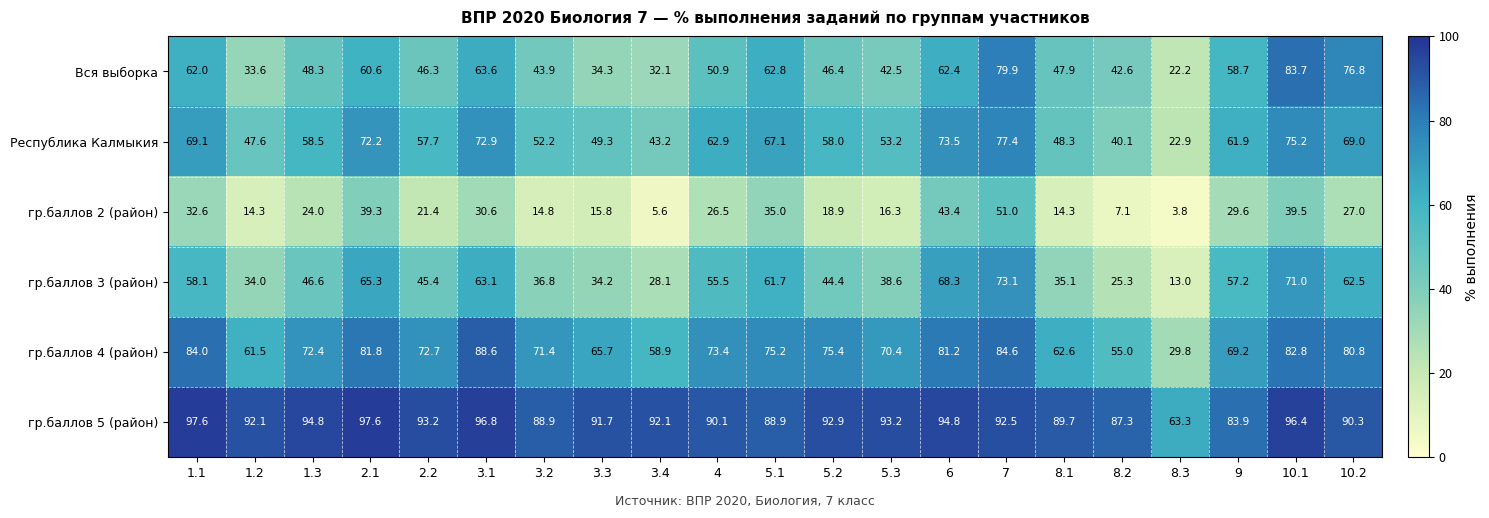

Which series changed the most between 4 and 8.1?

гр.баллов 3 (район)